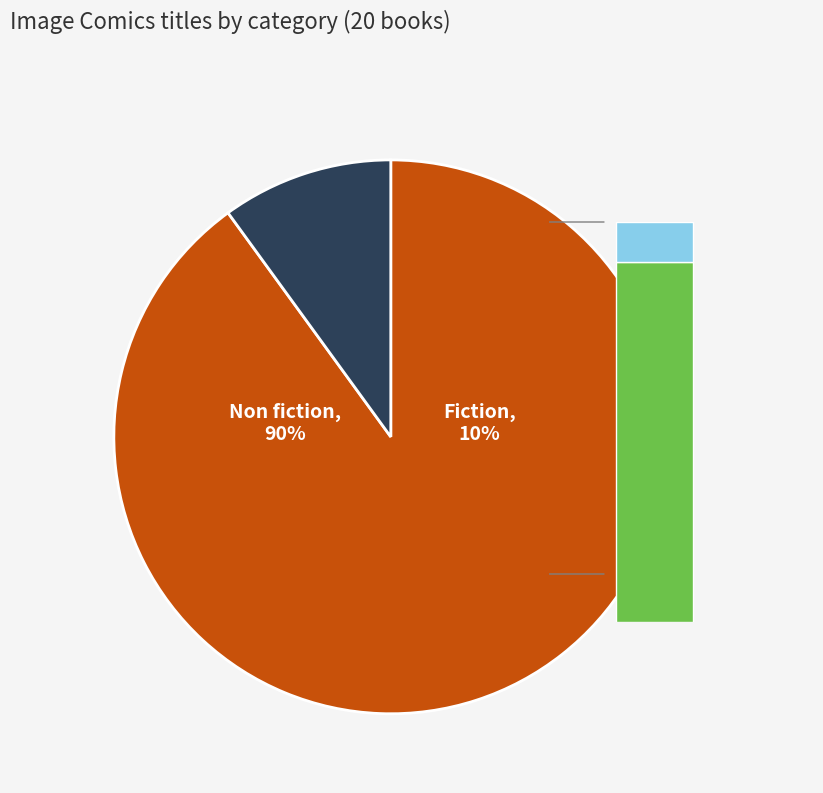

How many segments does this pie chart have?

2